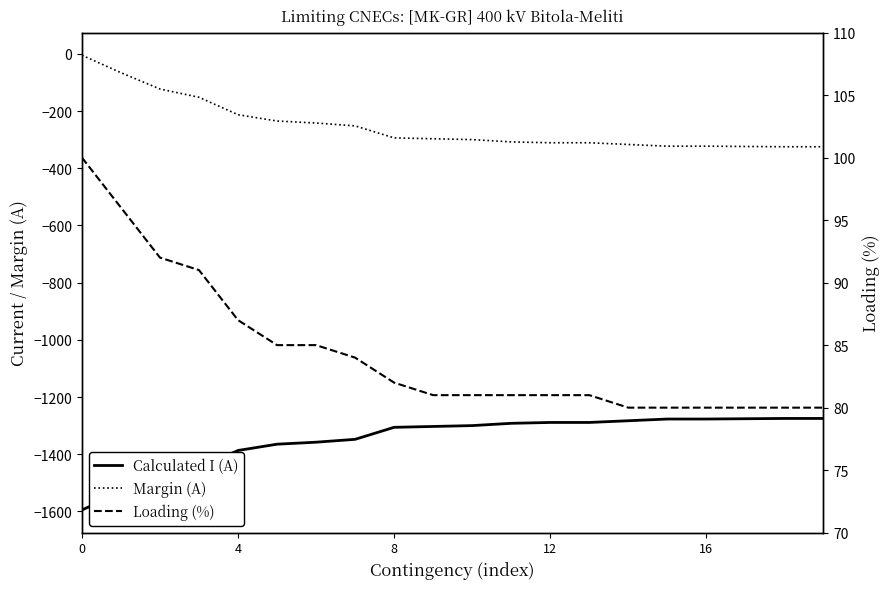

True or false: Margin (A) and Calculated I (A) intersect in this chart.

False